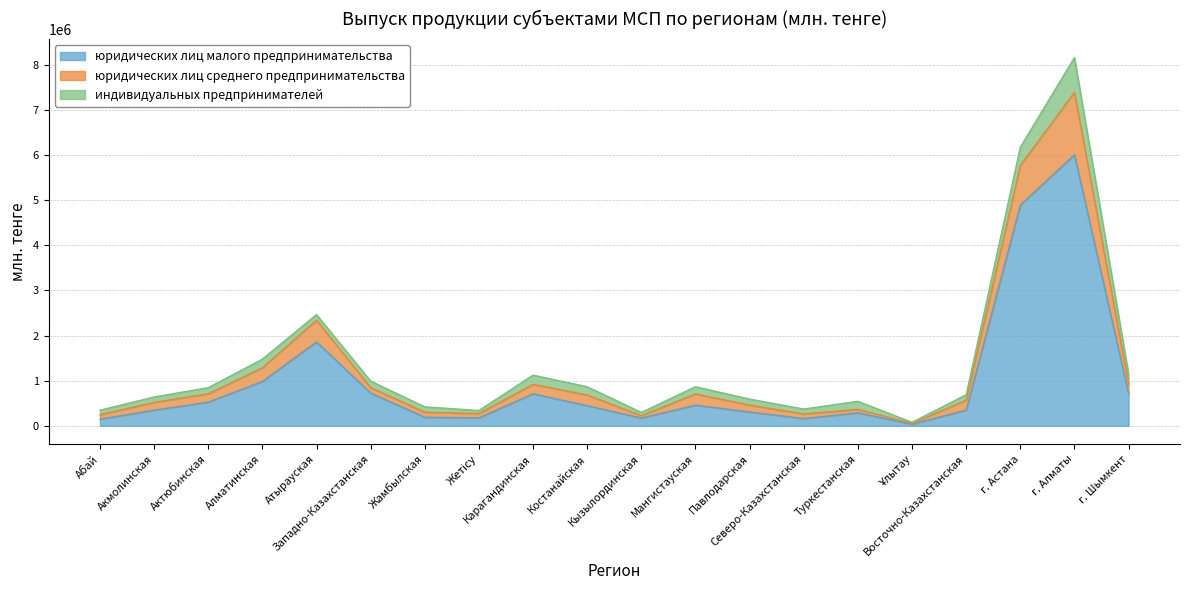

What position from the left is Жамбылская?

7